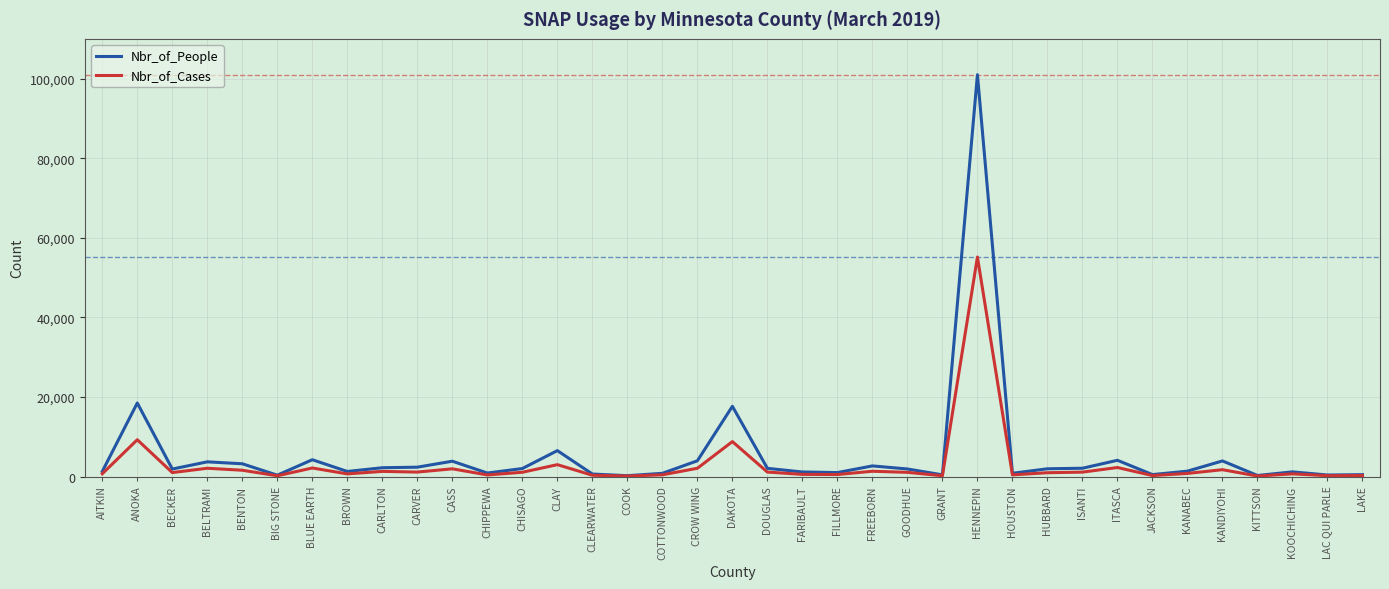

Rank the series by their maximum value, from highest to lowest.

Nbr_of_People, Nbr_of_Cases